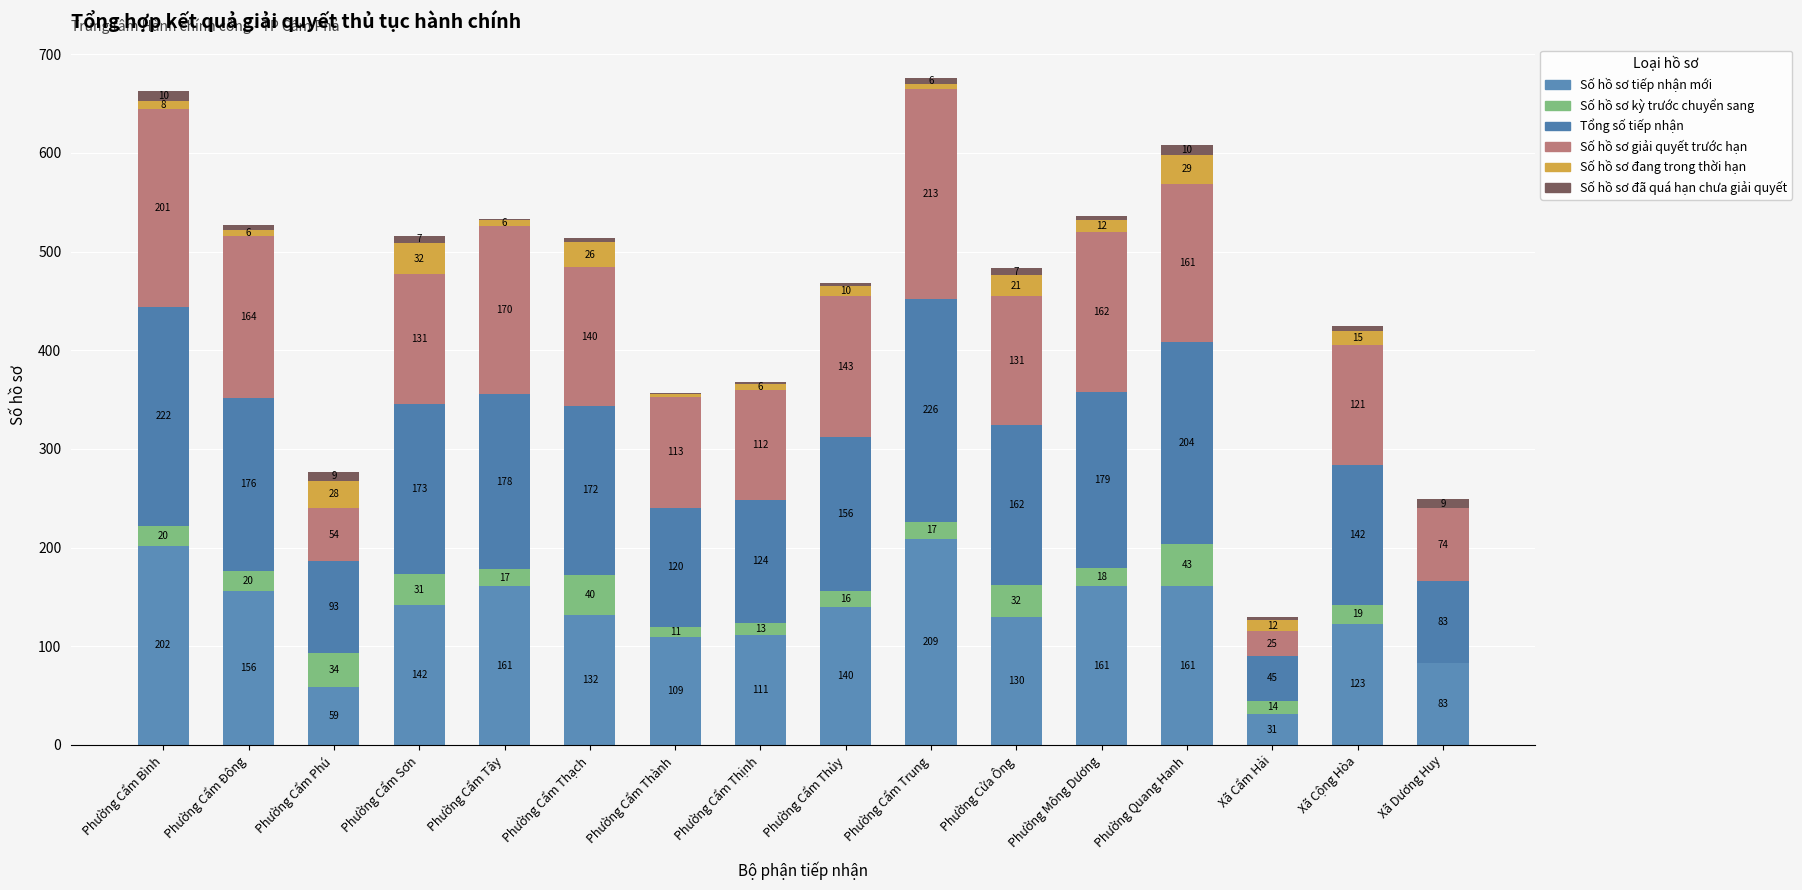

Count the number of categories in the chart.

16